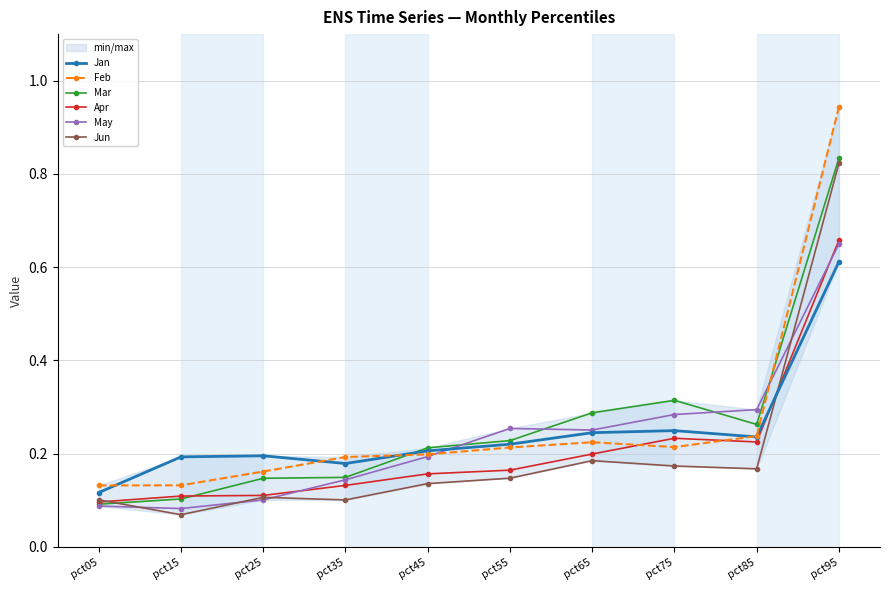

What is the difference between the highest and lowest values at pct15?

0.1